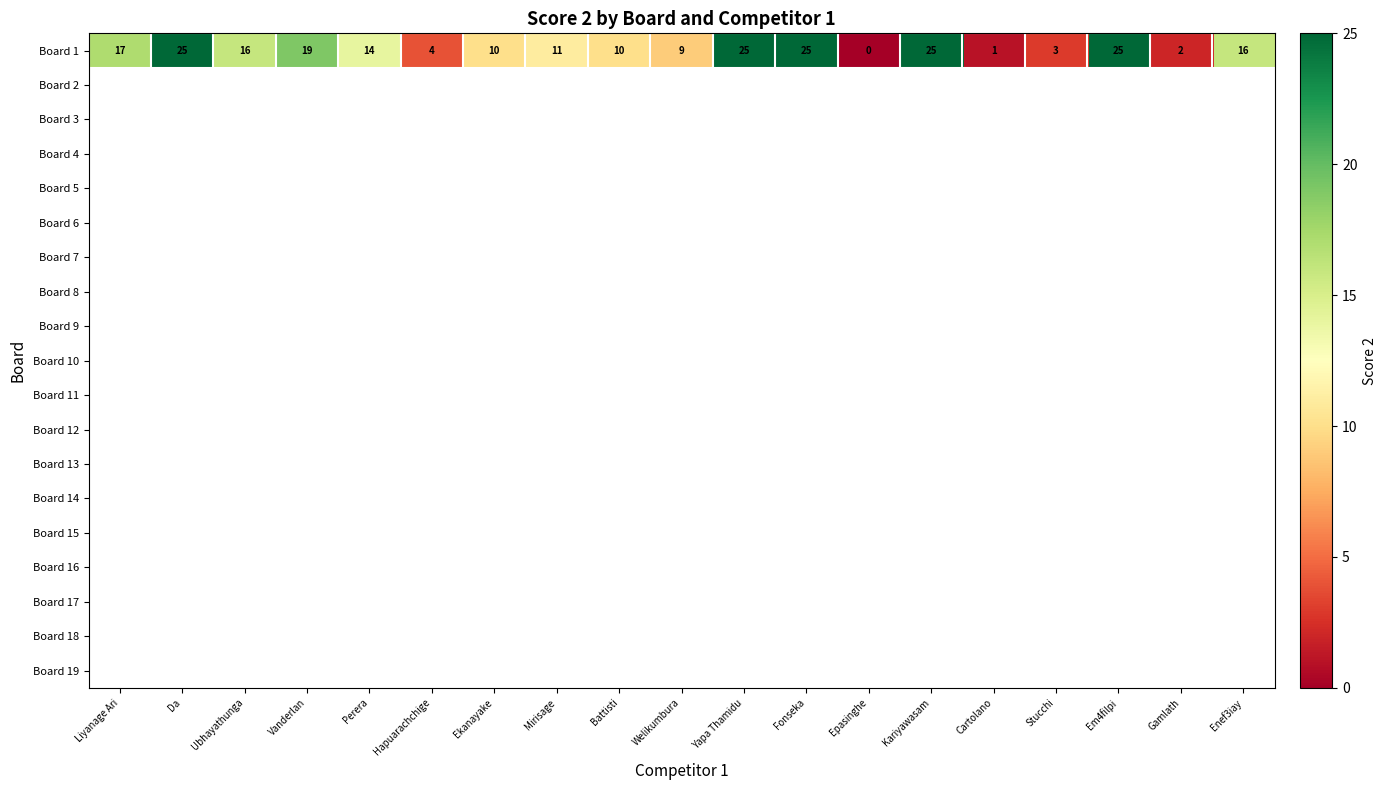

Which category has the lowest value in the Board 1 series?

Epasinghe